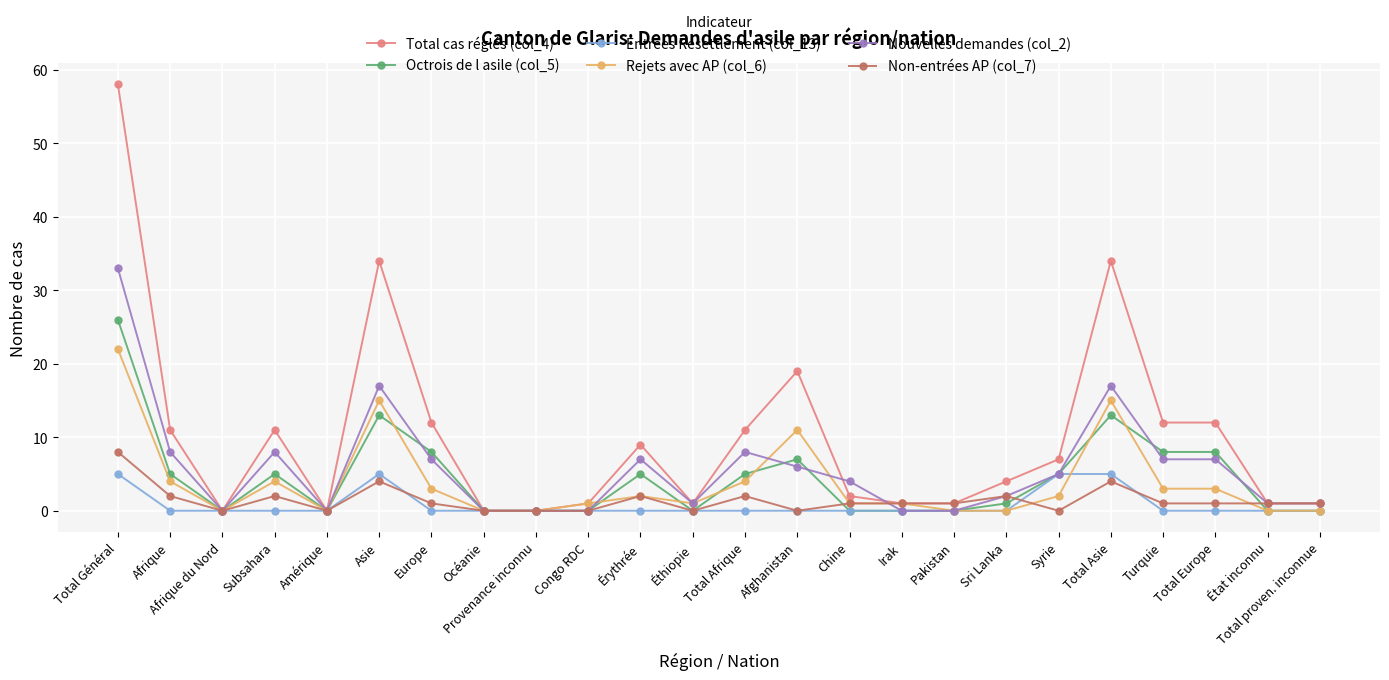

Which category has the highest value in the Octrois de l asile (col_5) series?

Total Général